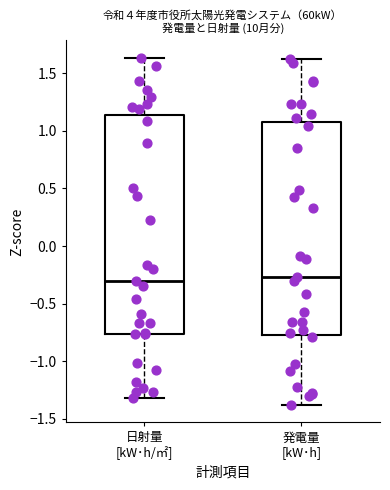

Reading left to right, read every box against the y-axis: the position of its median line, the range the box covers, and the ends of its whiskers. The values are not printed on the chart, so give them approximately, as read against the axis.

日射量 [kW･h/㎡]: median -0.30, box -0.75 to 1.15, whiskers -1.30 to 1.65
発電量 [kW･h]: median -0.25, box -0.75 to 1.05, whiskers -1.40 to 1.60